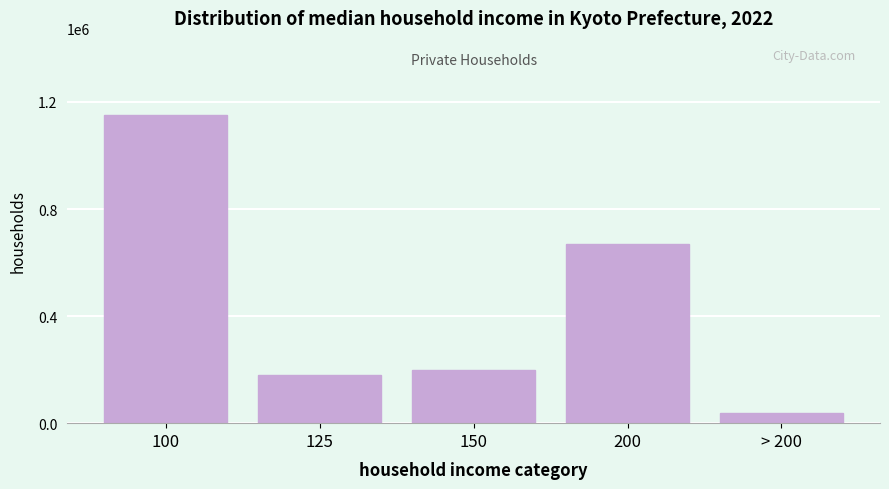

Reading right to left, extract all data points from this chart.

> 200=39223	200=668919	150=198615	125=180883	100=1151422